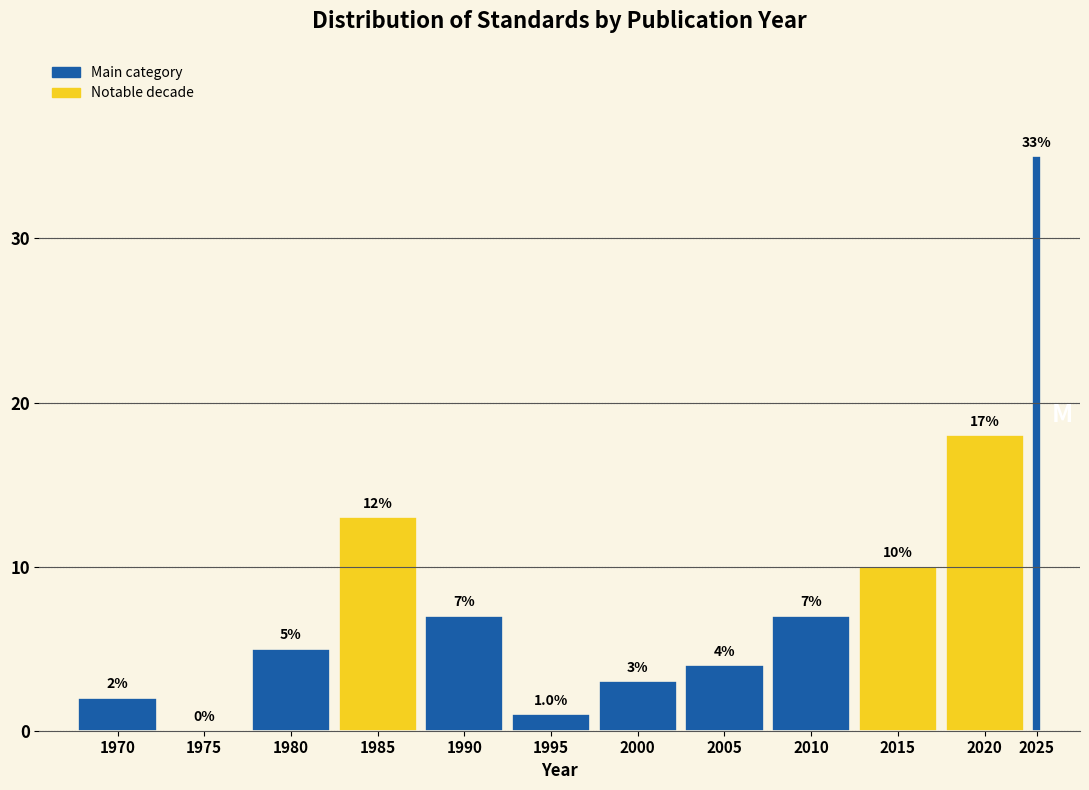

Reading left to right, list all the values displayed in this chart.

1970=2	1975=0	1980=5	1985=13	1990=7	1995=1	2000=3	2005=4	2010=7	2015=10	2020=18	2025=35